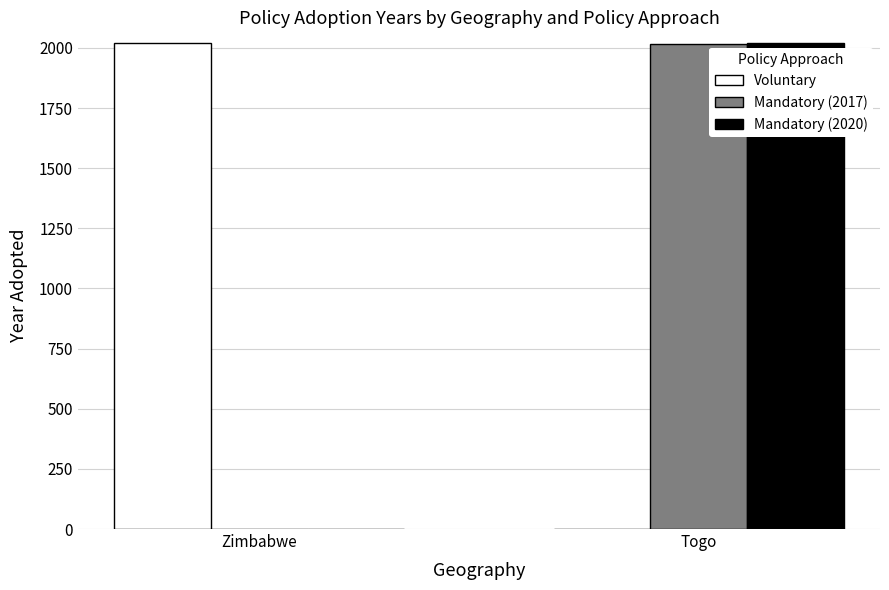

At which label does Mandatory (2017) reach its peak?

Togo